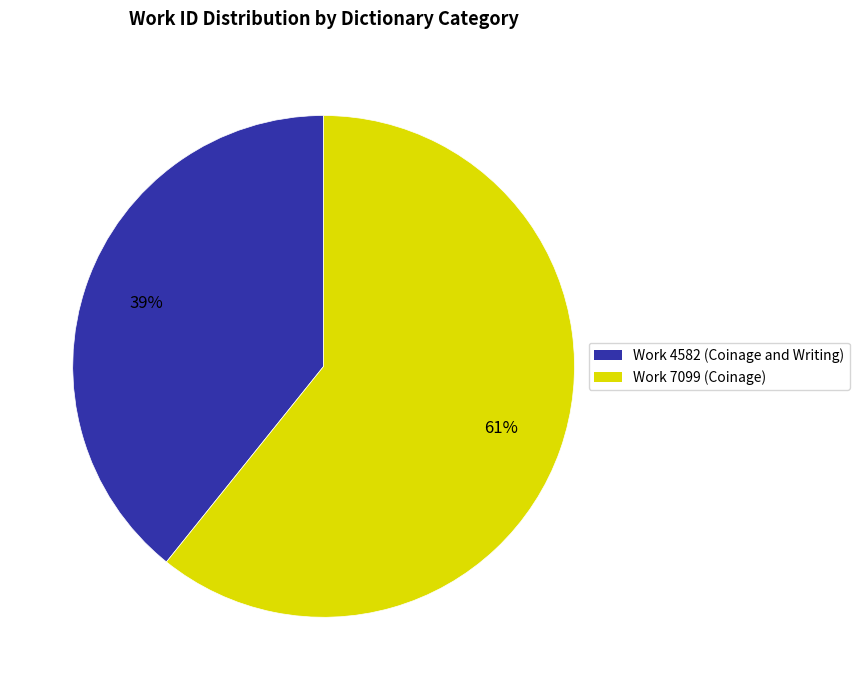

True or false: Work 7099 (Coinage) accounts for 51% of the total.

False